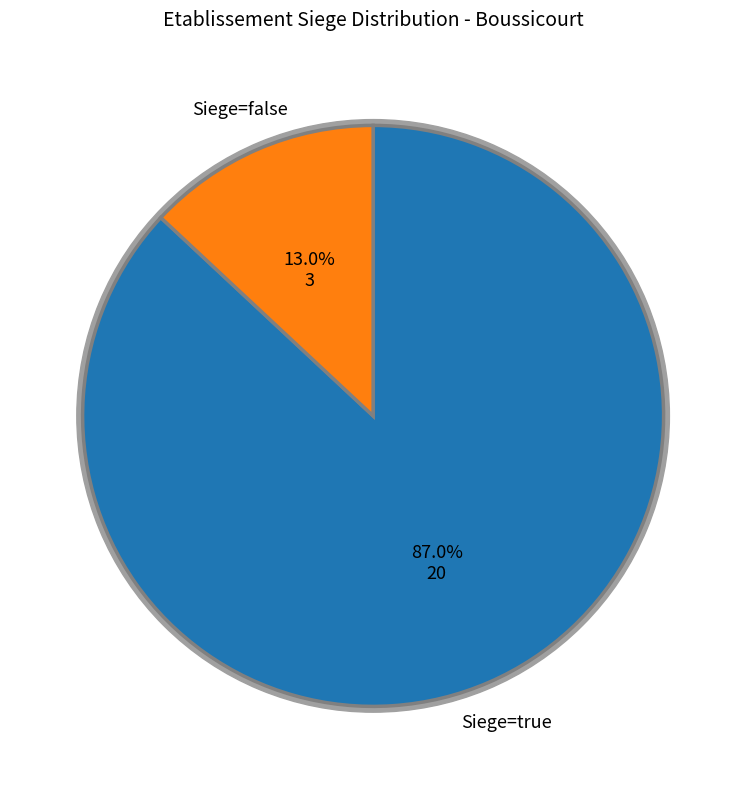

Which has a higher value, false or true?

true